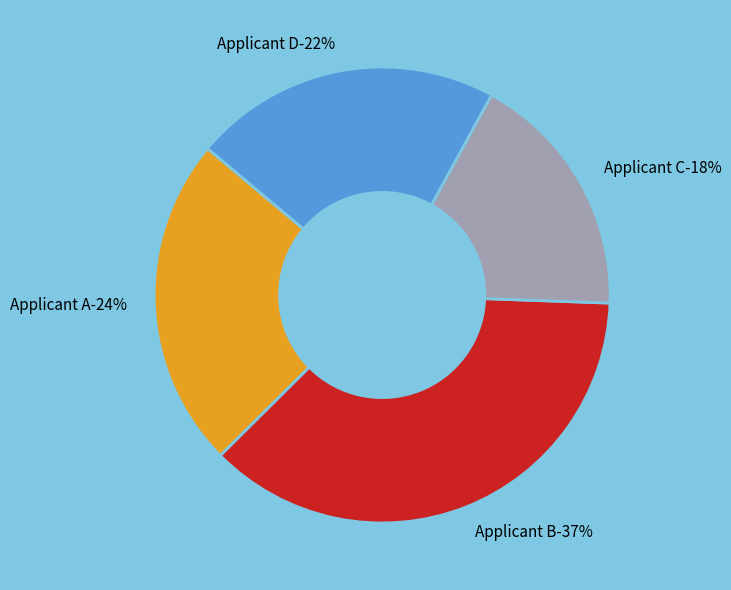

To the nearest percent, what is the difference between the largest and smallest slice percentages?

19%